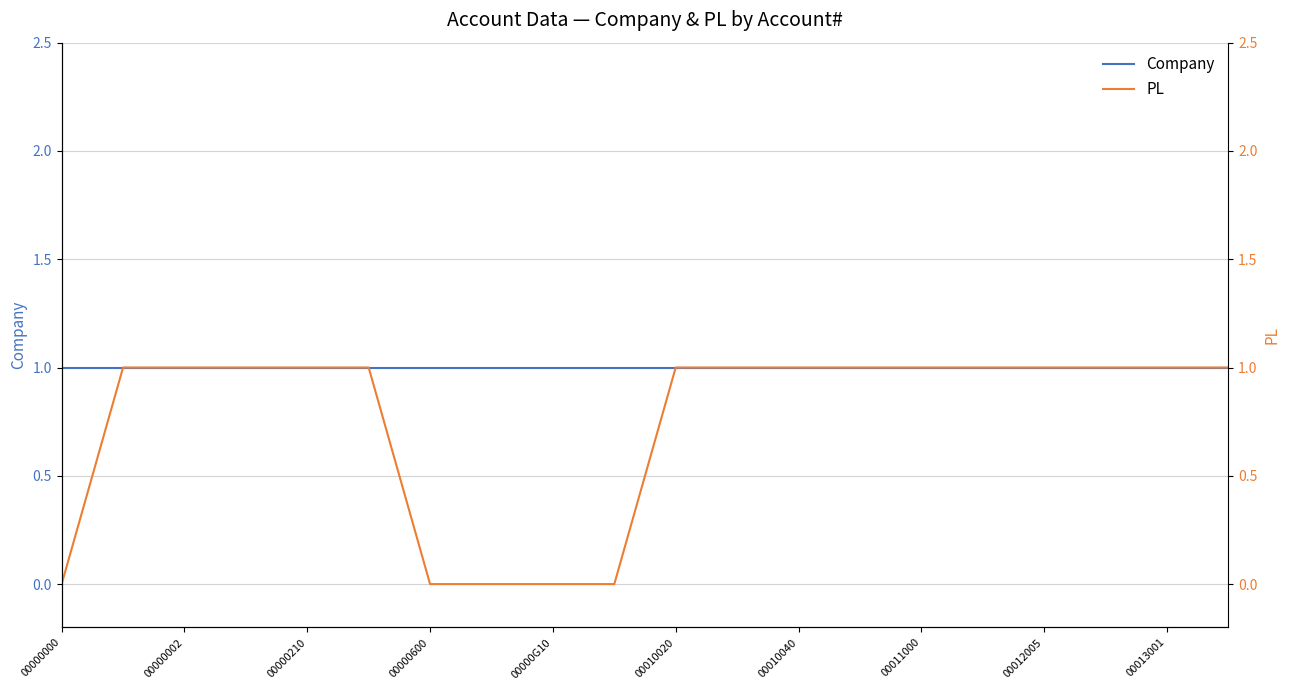

Is it true that PL equals -1 at 00000600?

False